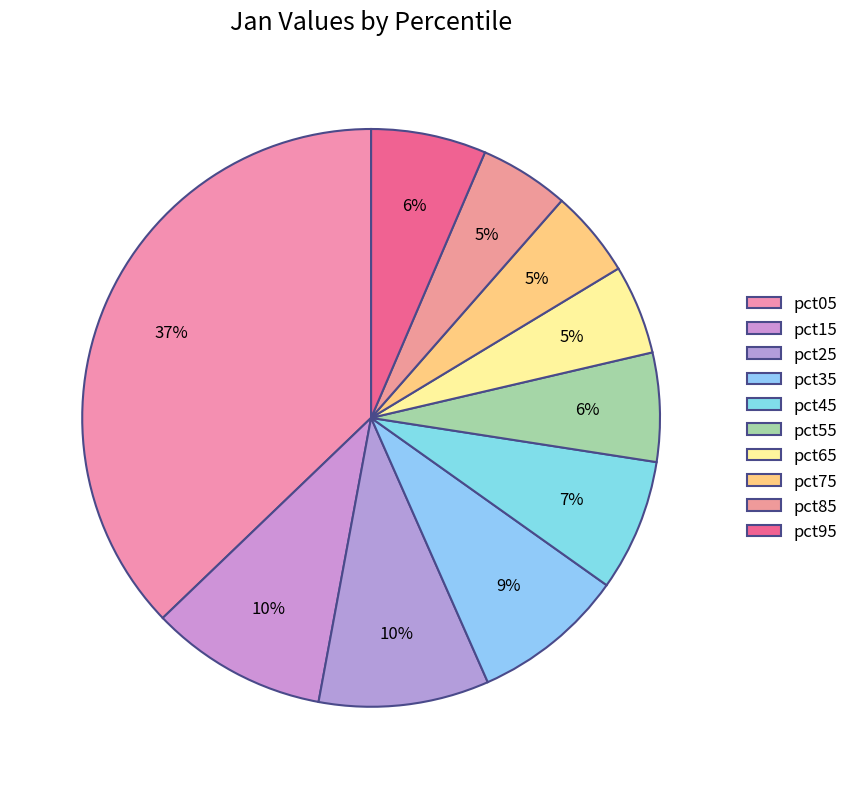

What is the largest slice in the pie chart?

pct05